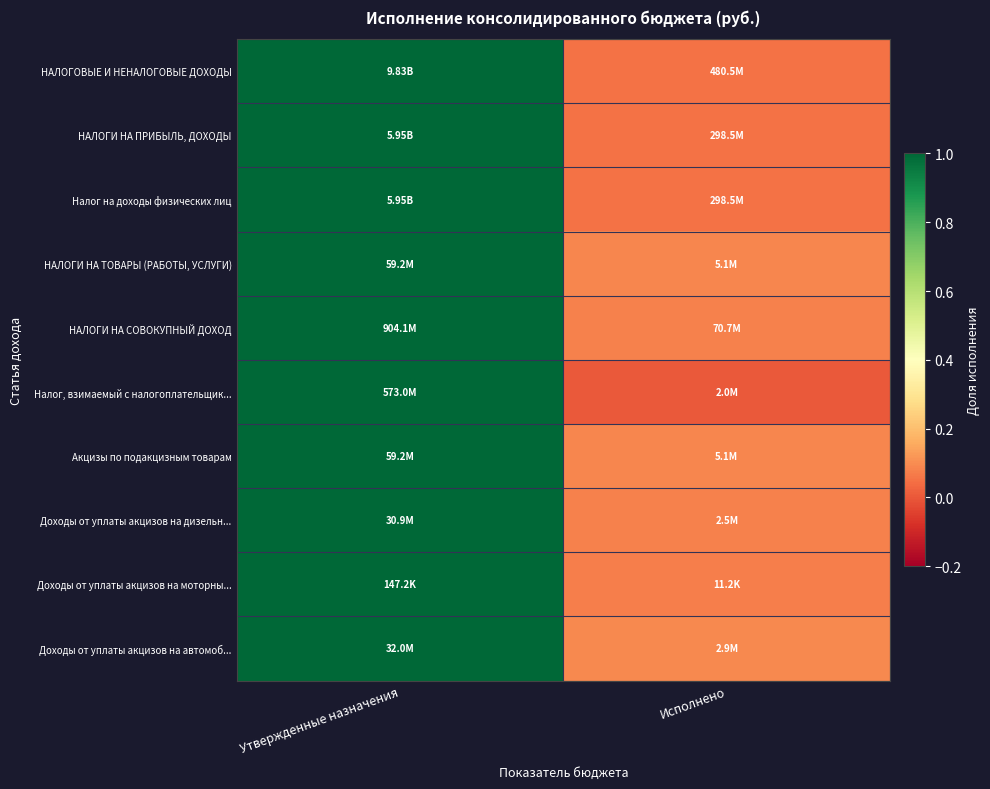

Which has a higher value, Исполнено or Утвержденные назначения?

Утвержденные назначения